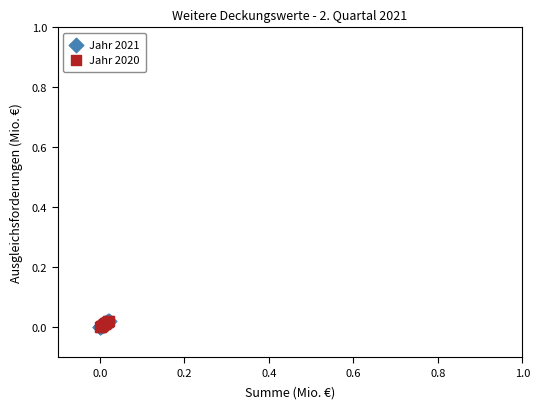

What are all the series names shown in the legend?

Jahr 2021, Jahr 2020